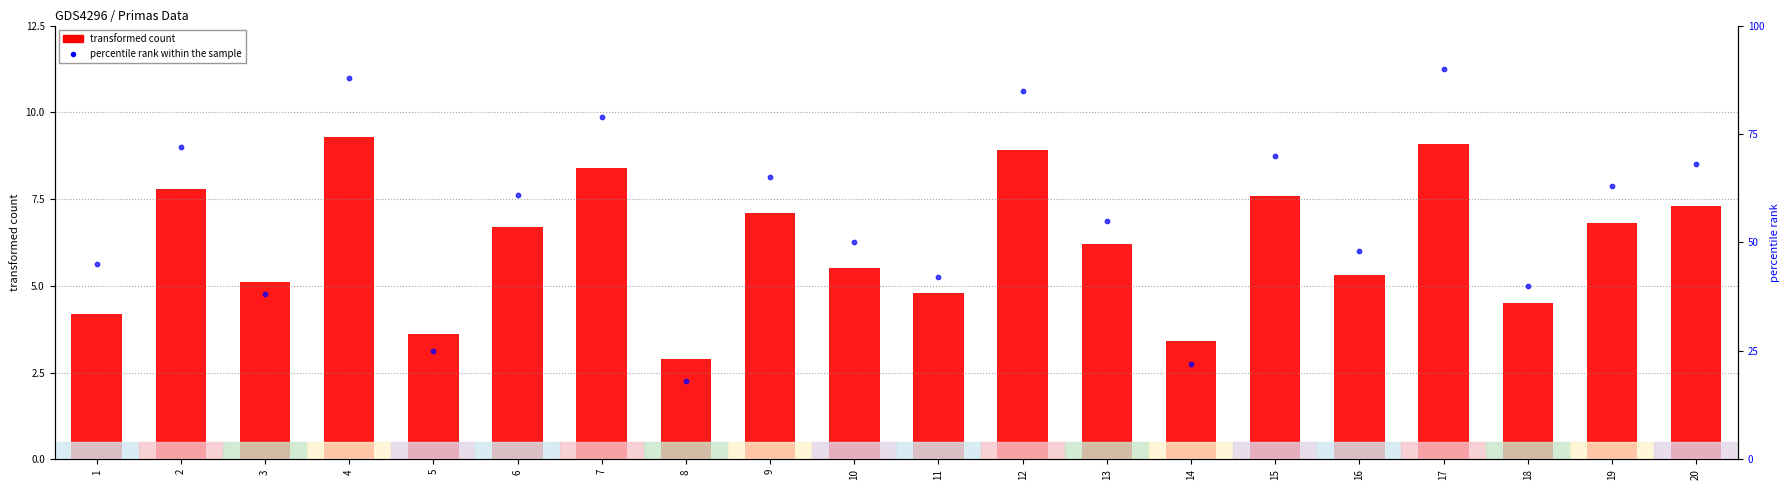

Is the value of transformed count at 3 greater than the value of percentile rank within the sample at 3?

No